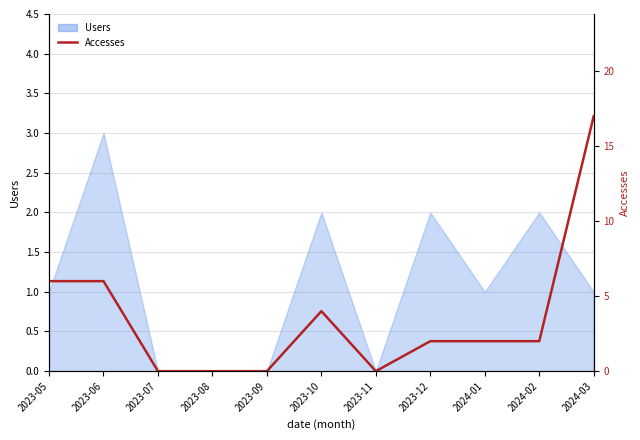

What is the maximum value shown in the chart?

17